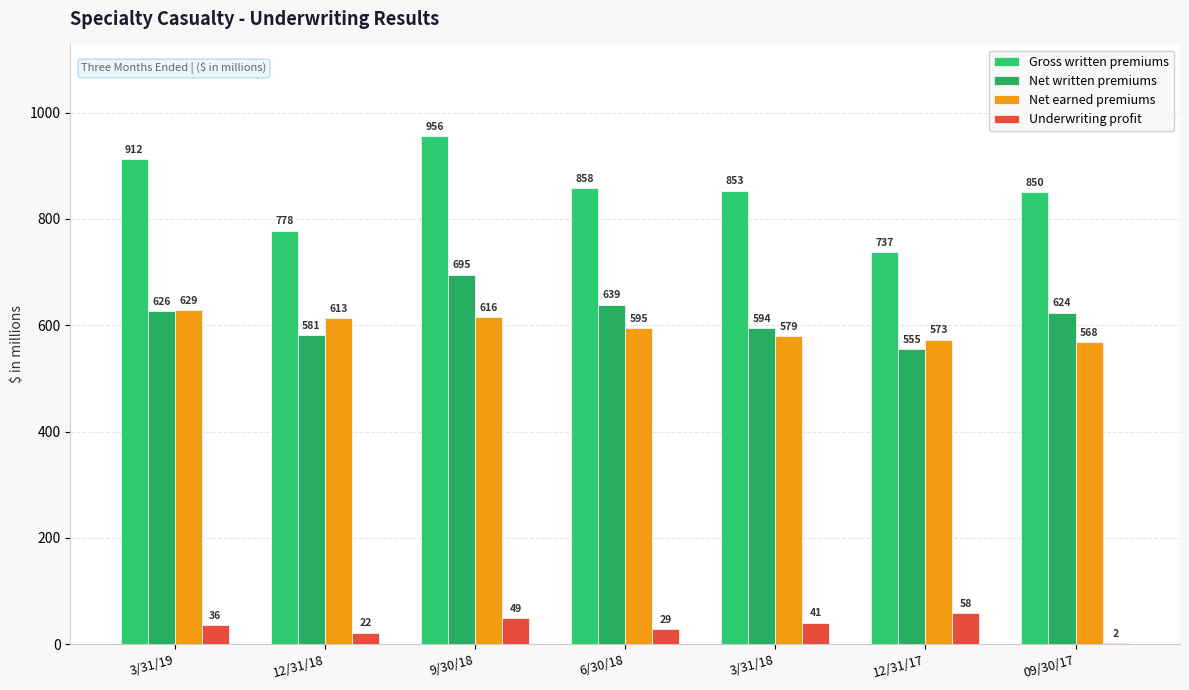

Are the bars grouped side by side (vs. stacked)?

Yes